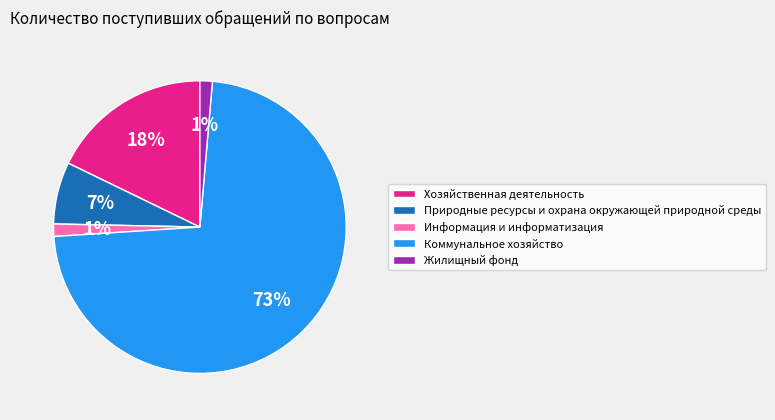

Does Природные ресурсы и охрана окружающей природной среды represent more than half of the total?

No